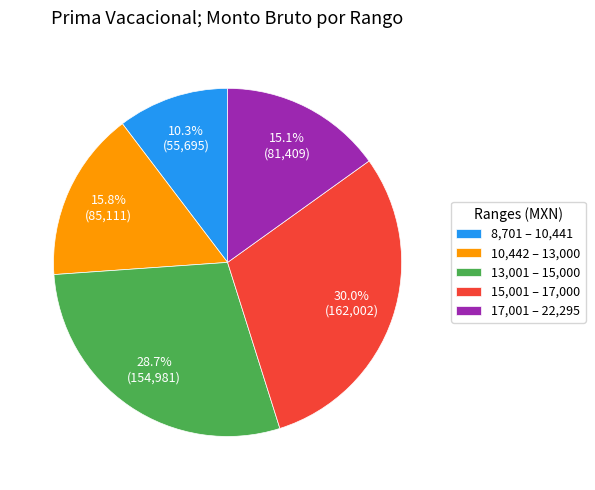

To the nearest percent, what is the average slice percentage?

20%